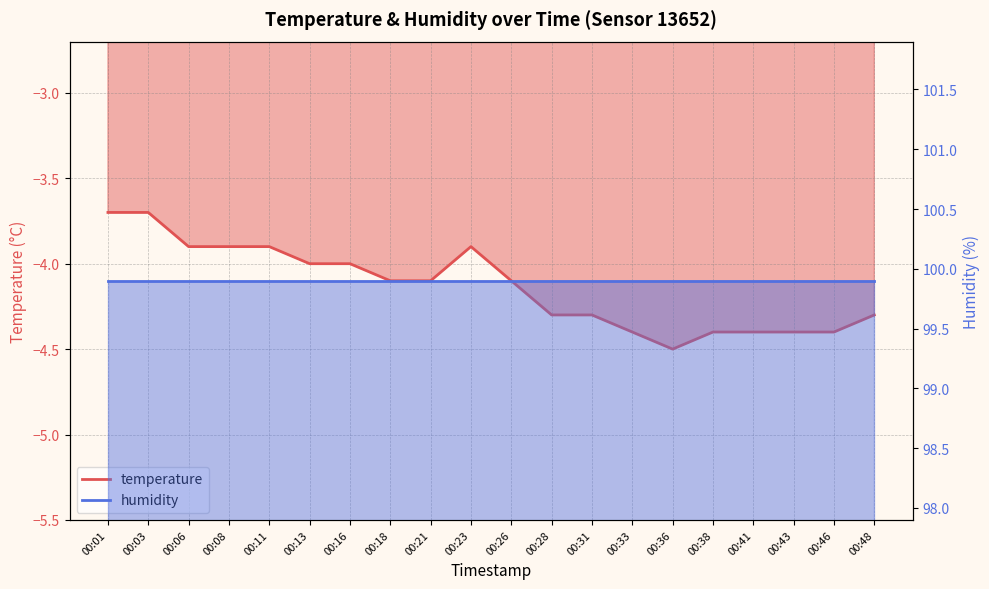

What is the sum of the values at 00:28 and 00:46?

-8.7